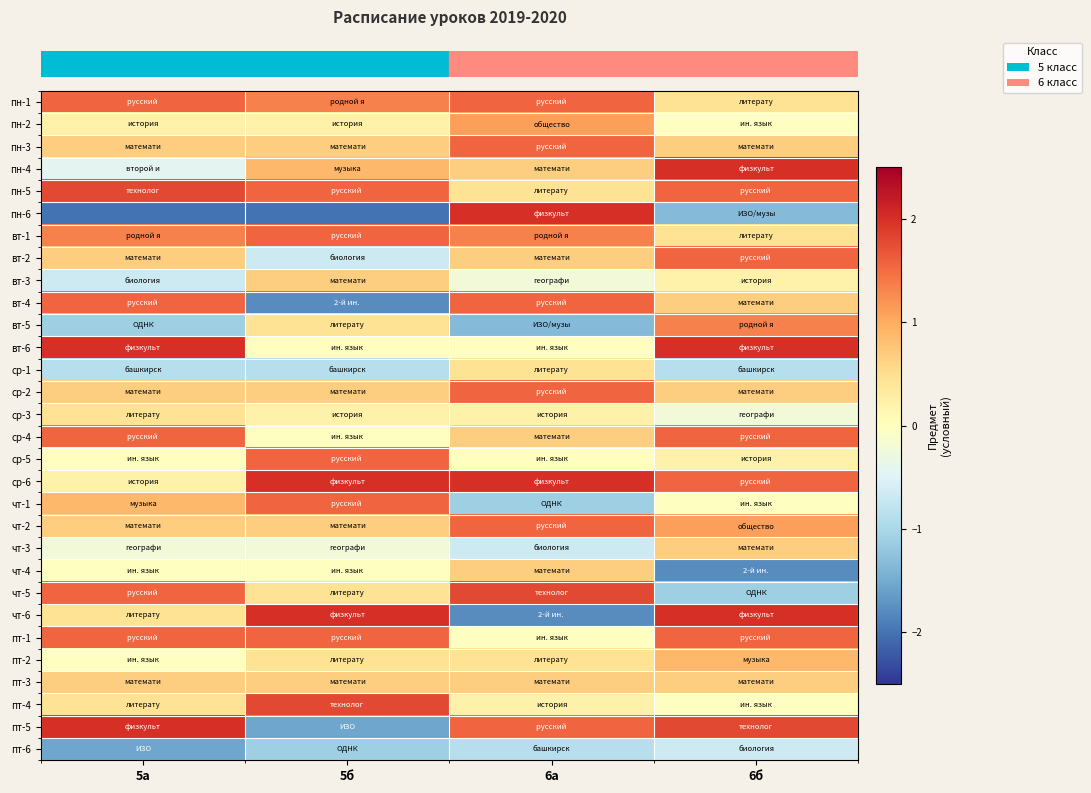

At which category is the sum across all series the highest?

6б